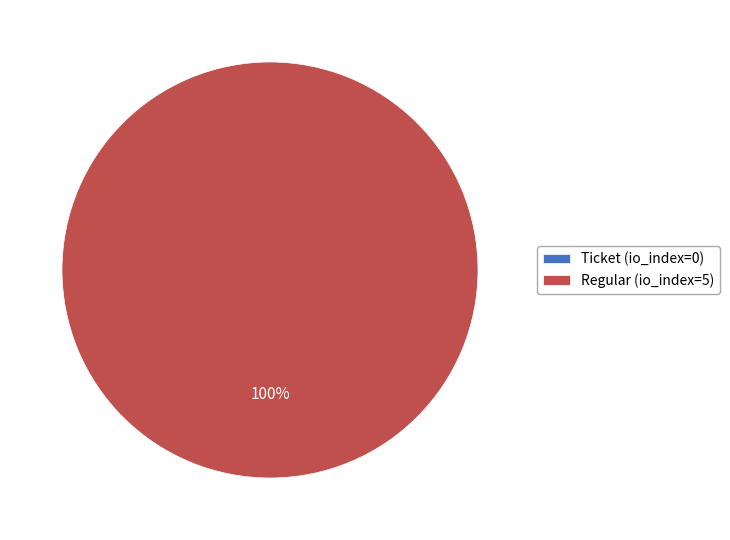

Rank the categories by value from lowest to highest.

Ticket (io_index=0), Regular (io_index=5)